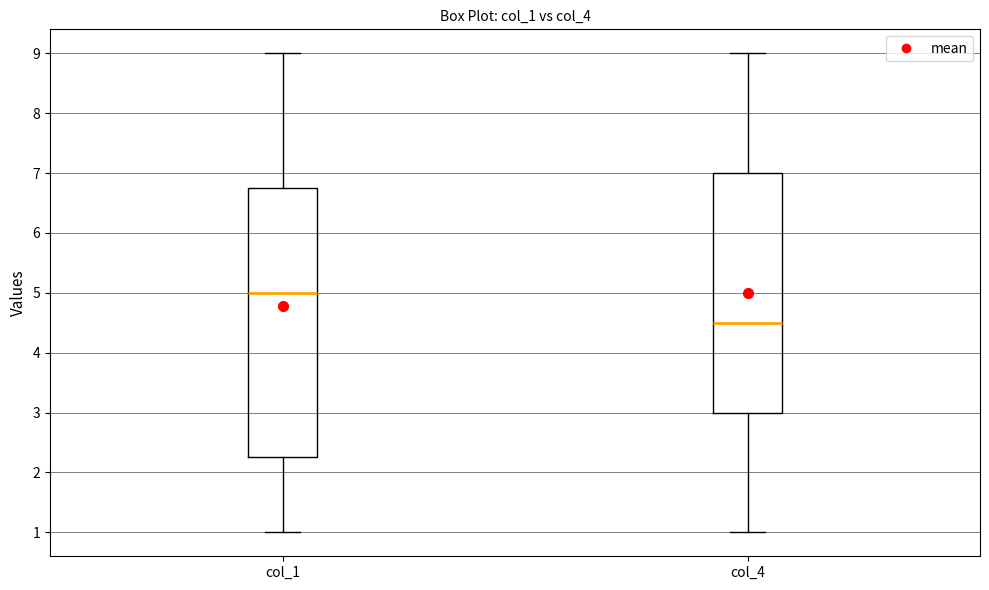

Reading left to right, read every box against the y-axis: the position of its median line, the range the box covers, and the ends of its whiskers. The values are not printed on the chart, so give them approximately, as read against the axis.

col_1: median 5.0, box 2.3 to 6.8, whiskers 1.0 to 9.0
col_4: median 4.5, box 3.0 to 7.0, whiskers 1.0 to 9.0